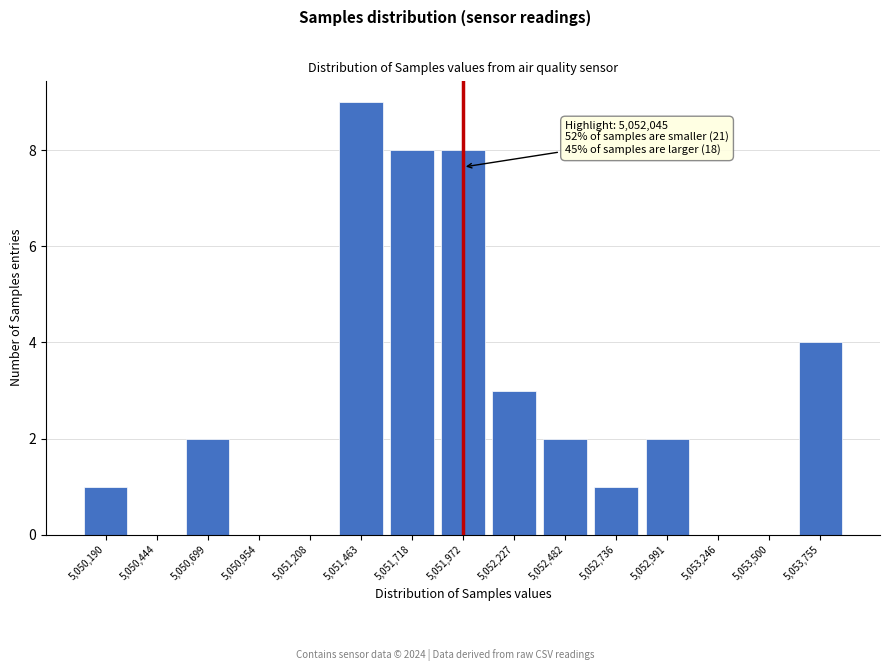

Reading left to right, what are all the values shown in this chart?

5,050,190=1	5,050,444=0	5,050,699=2	5,050,954=0	5,051,208=0	5,051,463=9	5,051,718=8	5,051,972=8	5,052,227=3	5,052,482=2	5,052,736=1	5,052,991=2	5,053,246=0	5,053,500=0	5,053,755=4